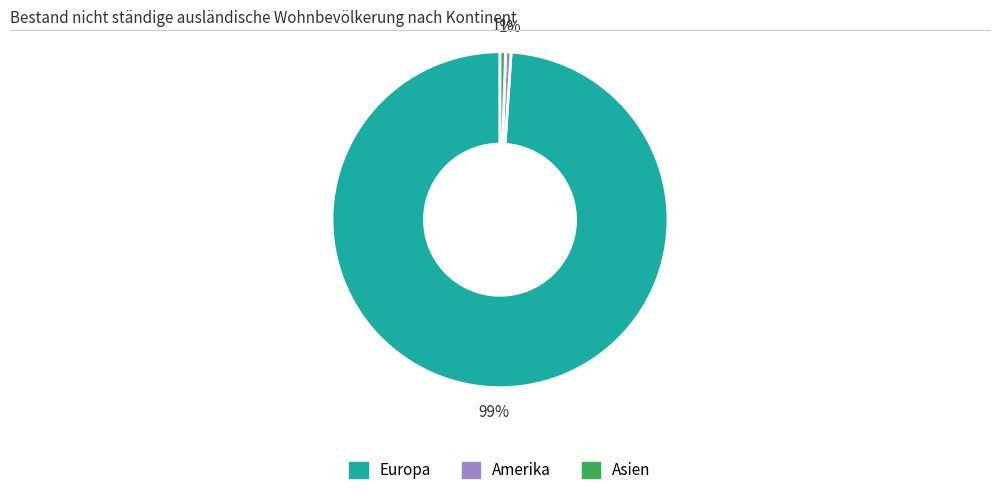

Between Amerika and Europa, which is larger?

Europa